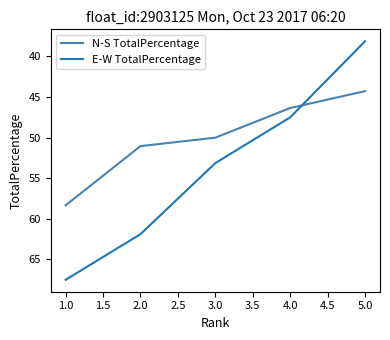

Where does the N-S TotalPercentage series first go above 50?

1.0